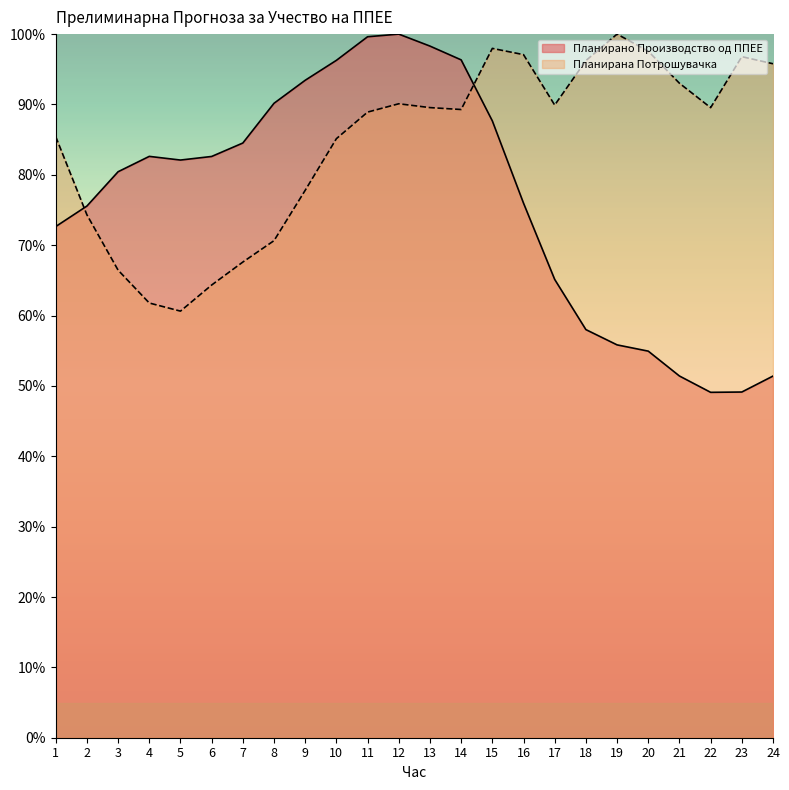

At which category does Планирано Производство од ППЕЕ reach its first local peak?

4